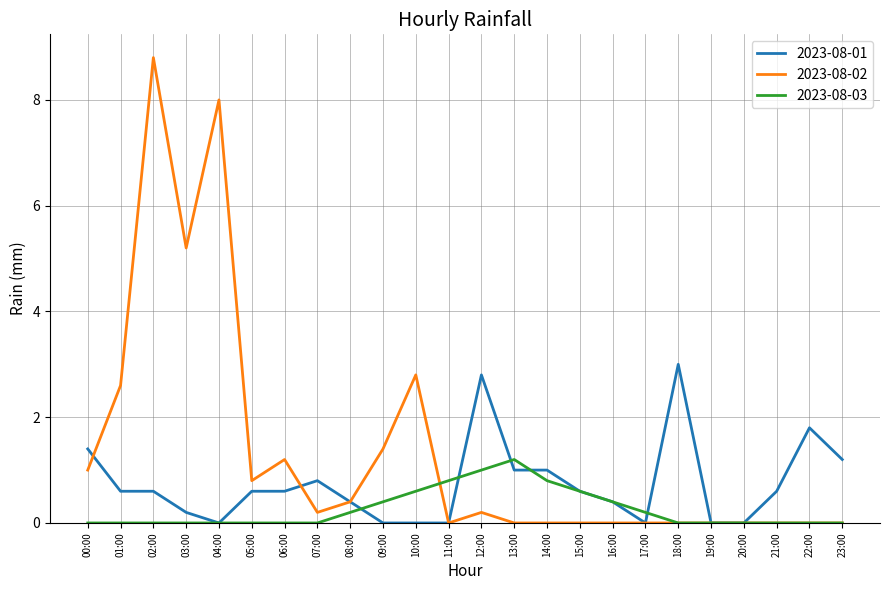

How many lines are shown in the chart?

3